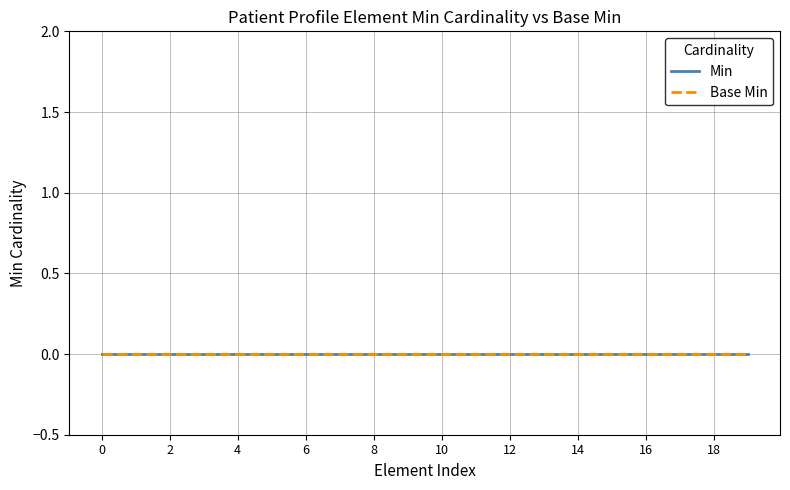

The chart shows a value of 1 at Patient.active. True or false?

False